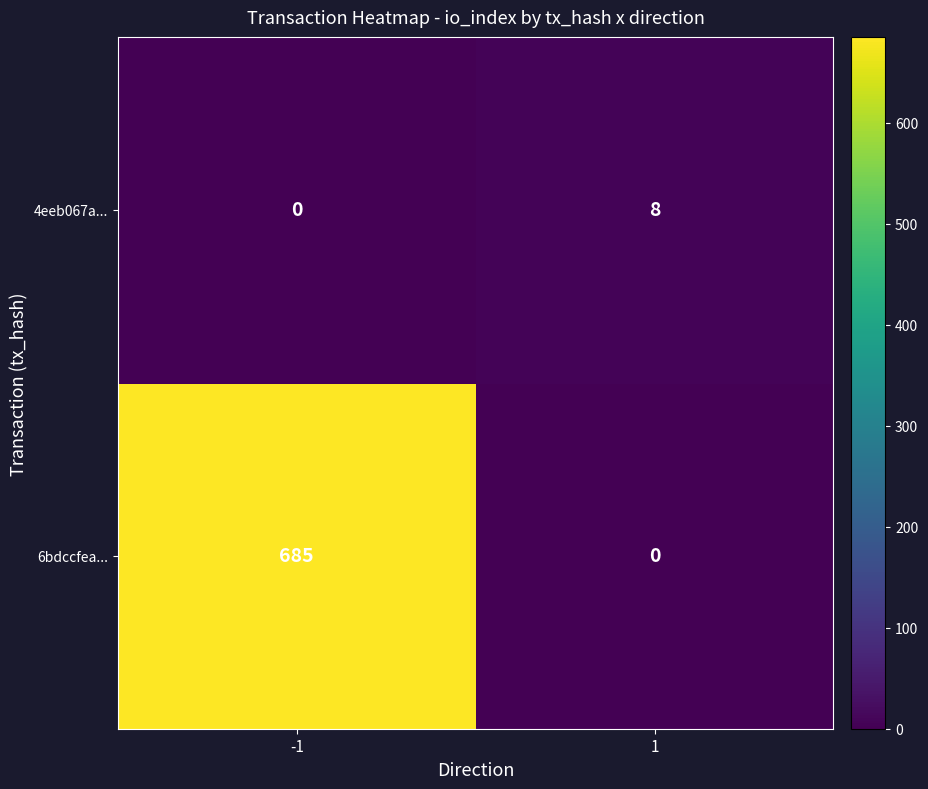

The value of 4eeb067a... at -1 is 0. True or false?

True